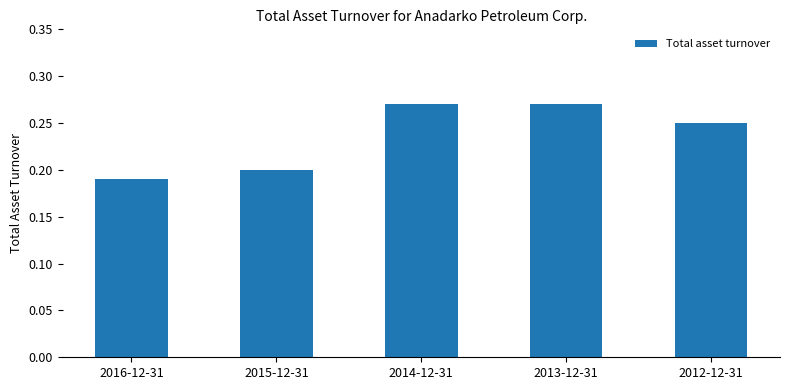

The chart shows a value of 0.2 at 2015-12-31. True or false?

True